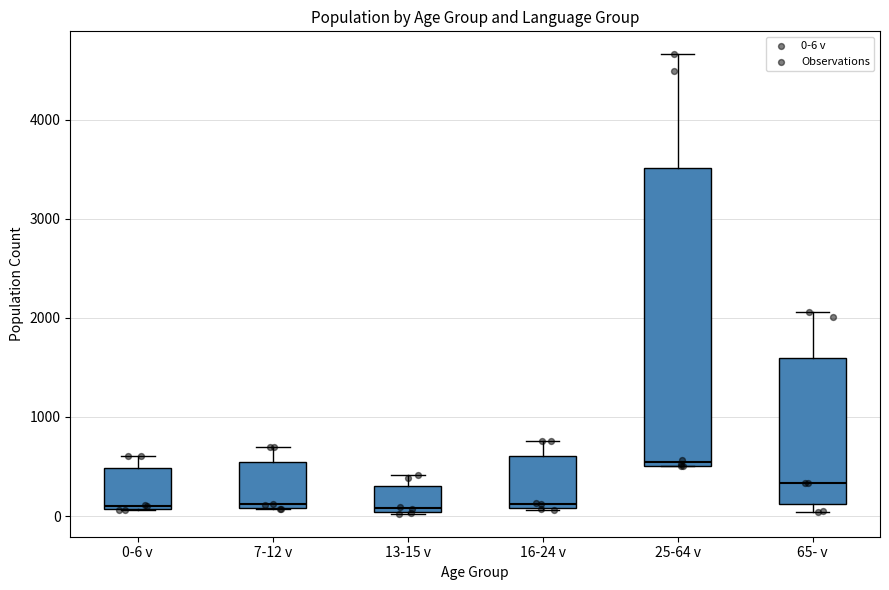

Where is the upper edge of the box for 13-15 v on the y-axis? The values are not printed on the chart, so give them approximately, as read against the axis.

300